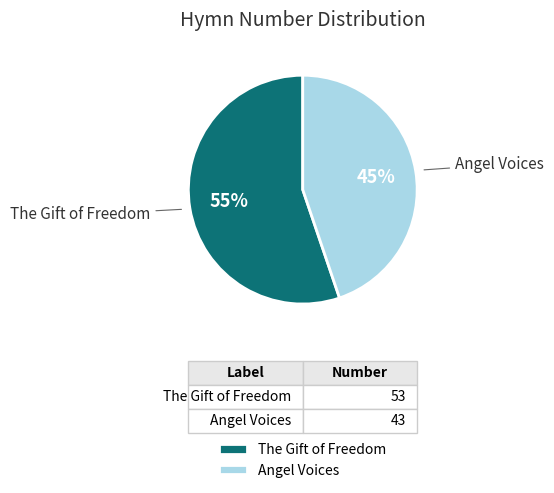

Do Angel Voices and The Gift of Freedom together represent more than half of the pie?

Yes